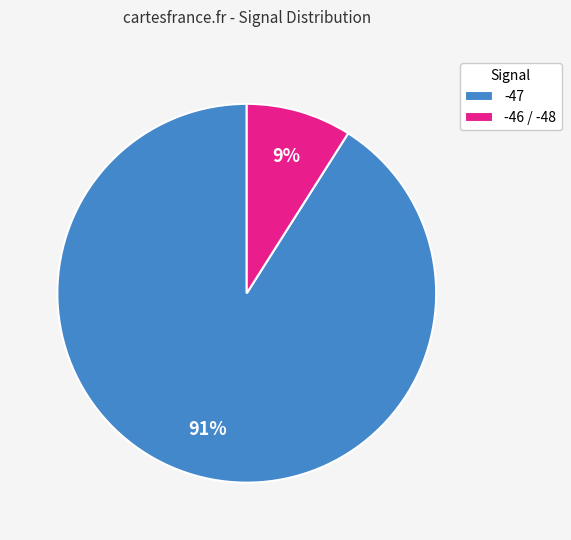

To the nearest percent, what portion does -47 represent?

91%